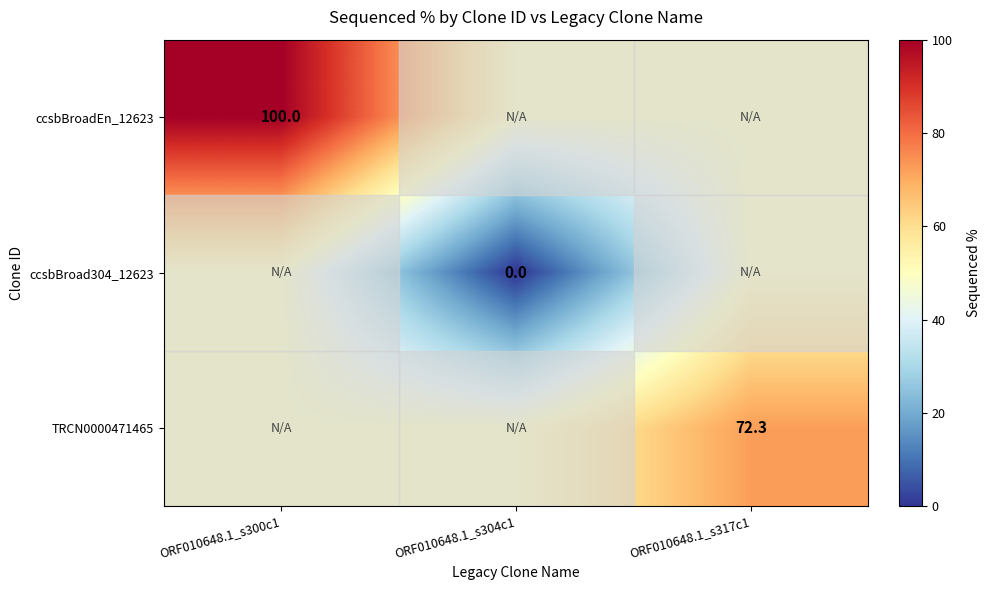

The value of ccsbBroadEn_12623 at ORF010648.1_s300c1 is 100.0. True or false?

True